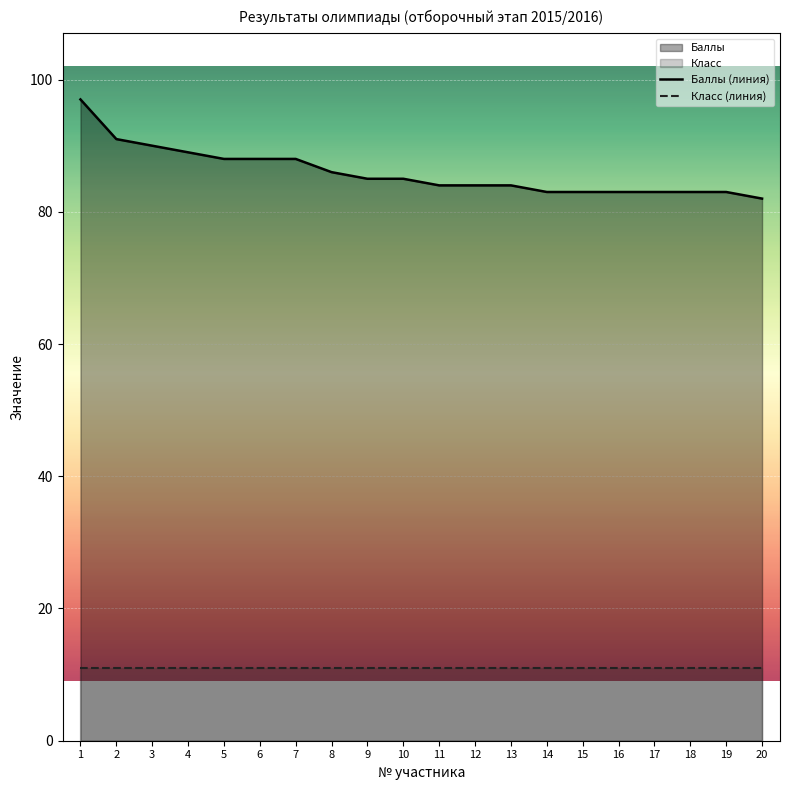

What is the average value of the Баллы (линия) series?

86